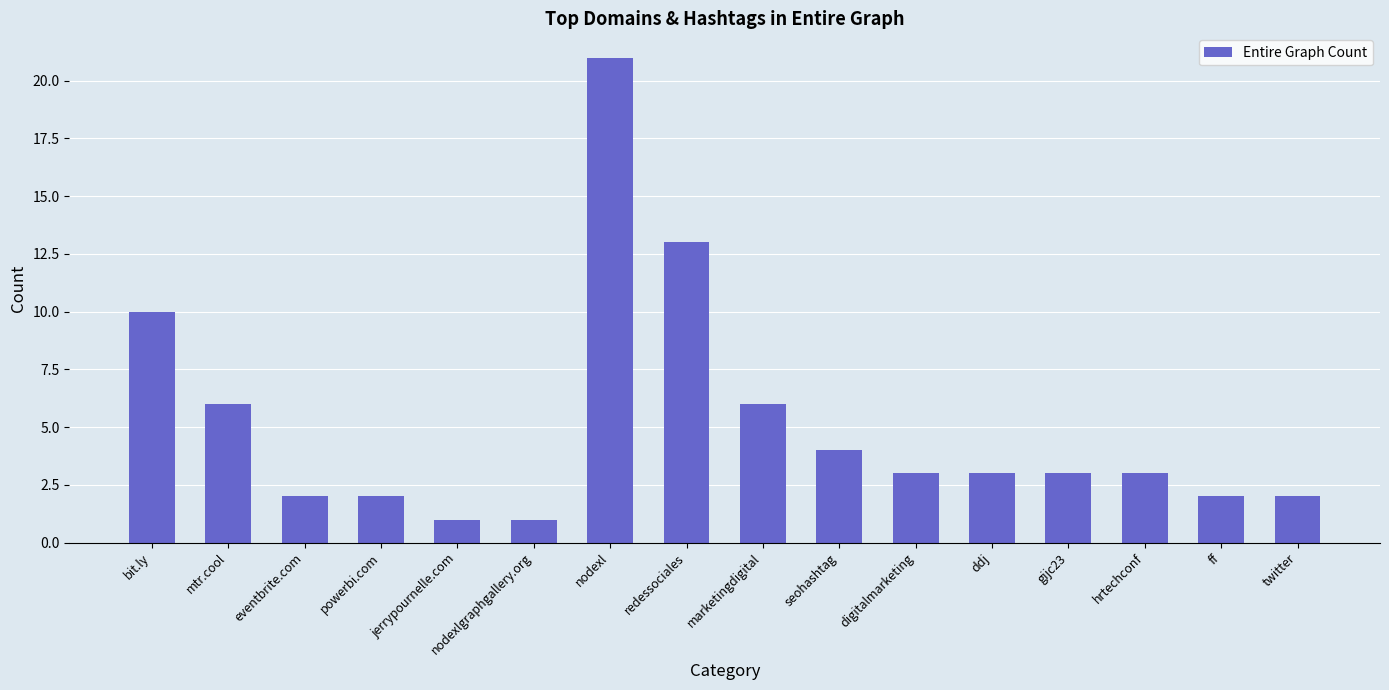

What is the sum of the values at digitalmarketing and nodexlgraphgallery.org?

4